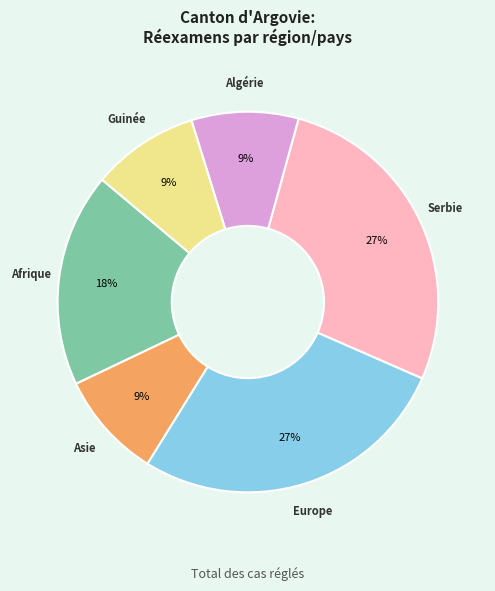

Does any single category account for the majority?

No